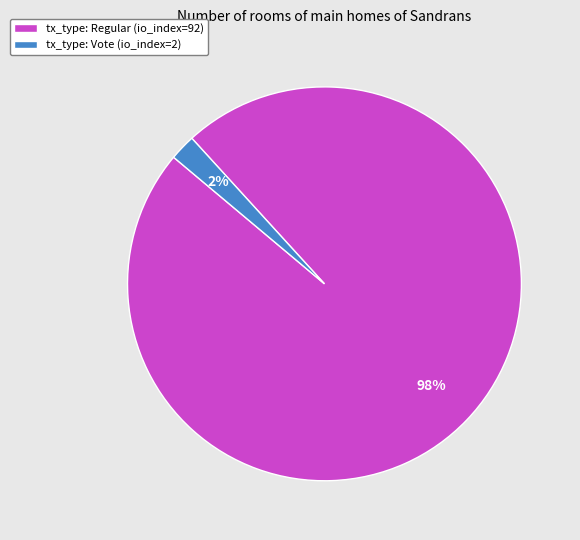

Which category has the smallest portion of the pie?

tx_type: Vote (io_index=2)